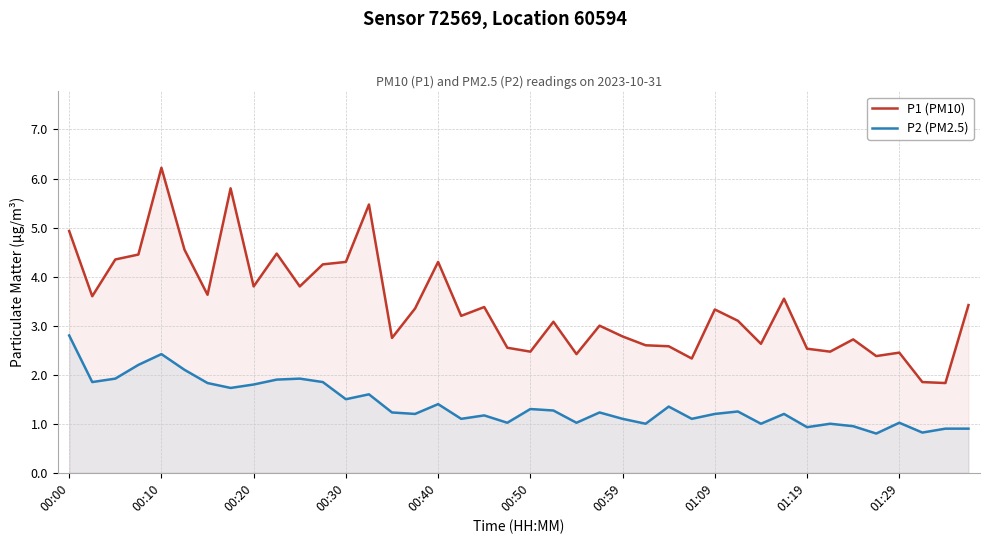

The value of P2 (PM2.5) at 01:09 is 2.7. True or false?

False